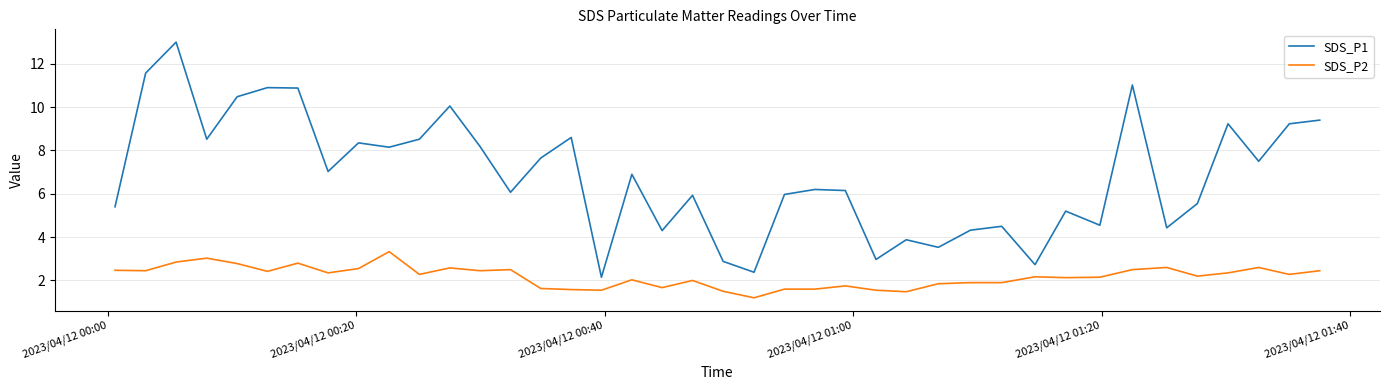

Which series has the largest total across all categories?

SDS_P1